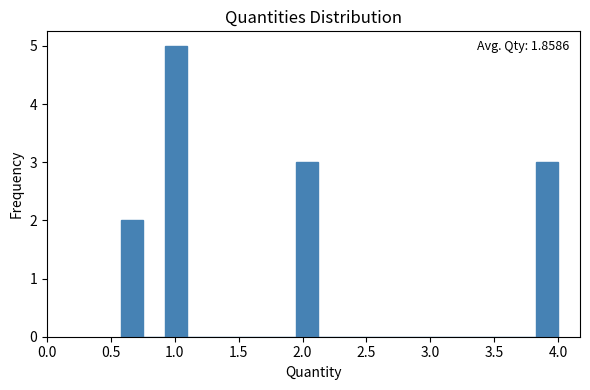

Around what value on the x-axis is the tallest bar? Give the approximate position of its centre, as read against the axis.

1.00